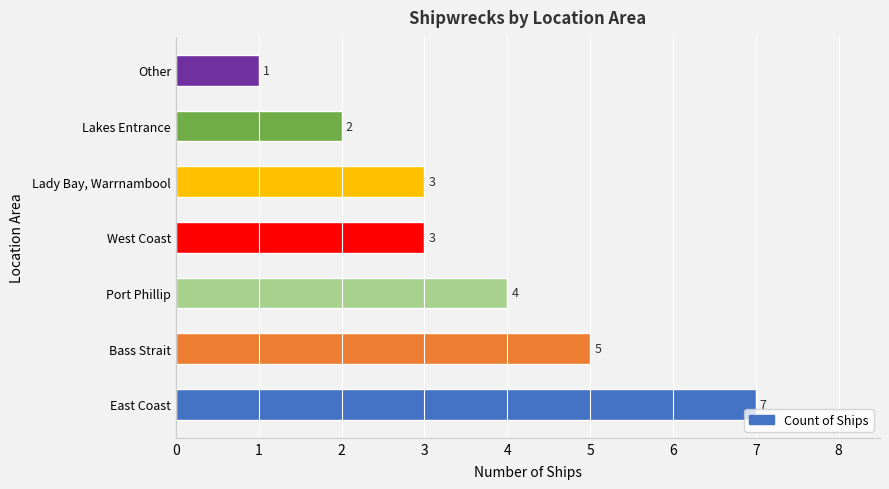

True or false: the data shows 2 at Lakes Entrance.

True